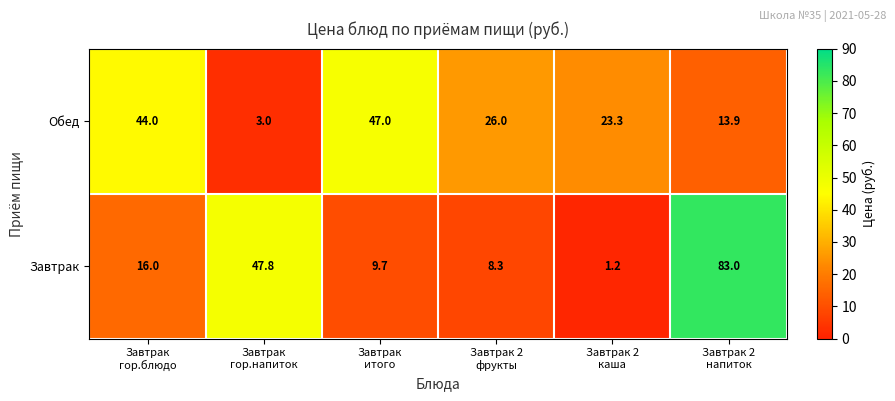

At how many categories does at least one series exceed 19?

6